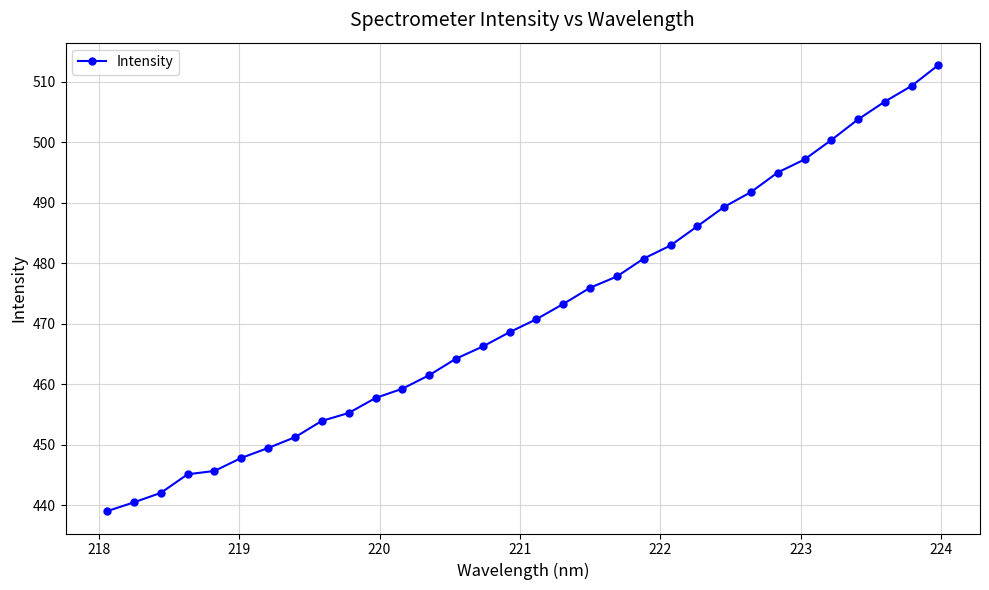

What is the maximum value shown in the chart?

512.7